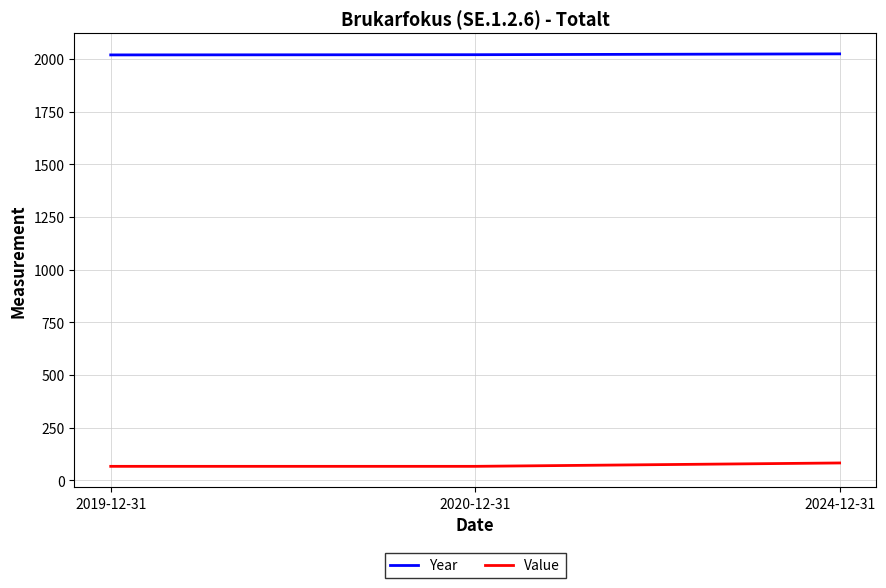

List the series in order of their overall mean, highest first.

Year, Value